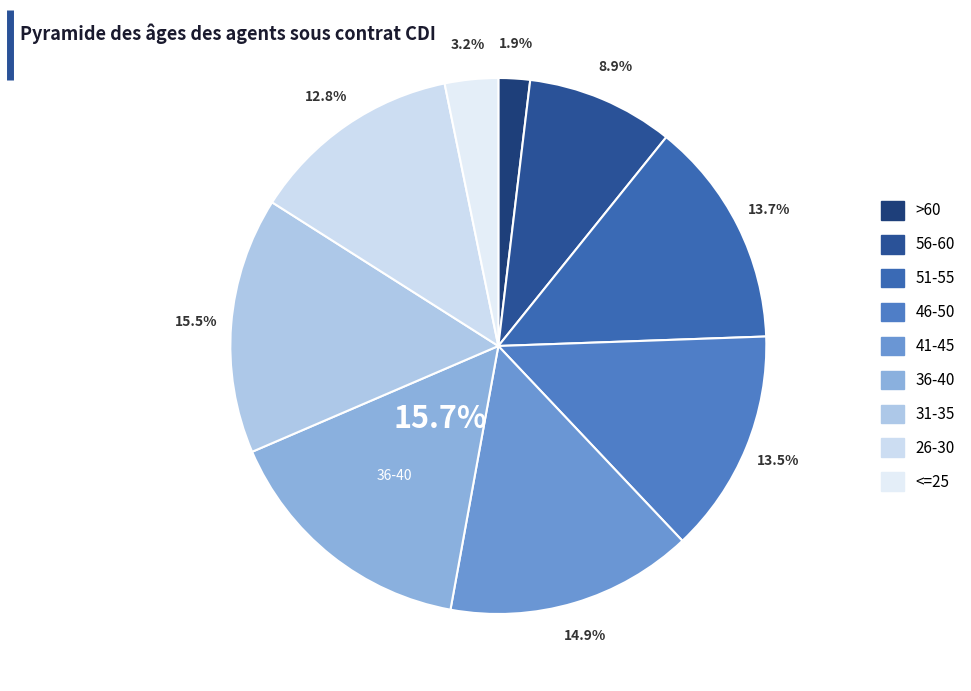

Count the number of slices in the pie.

9